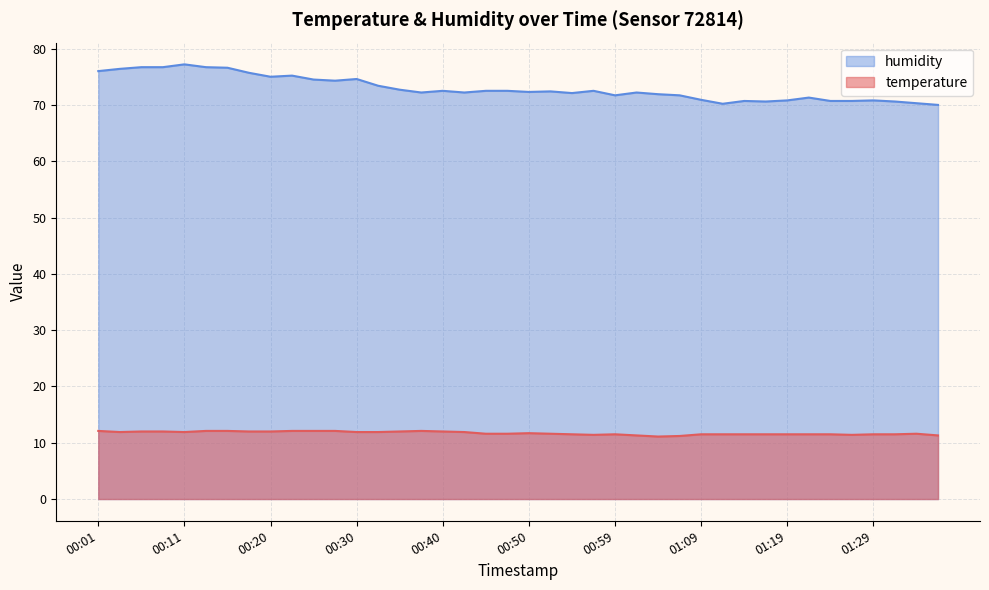

Which series has the widest spread of values?

humidity